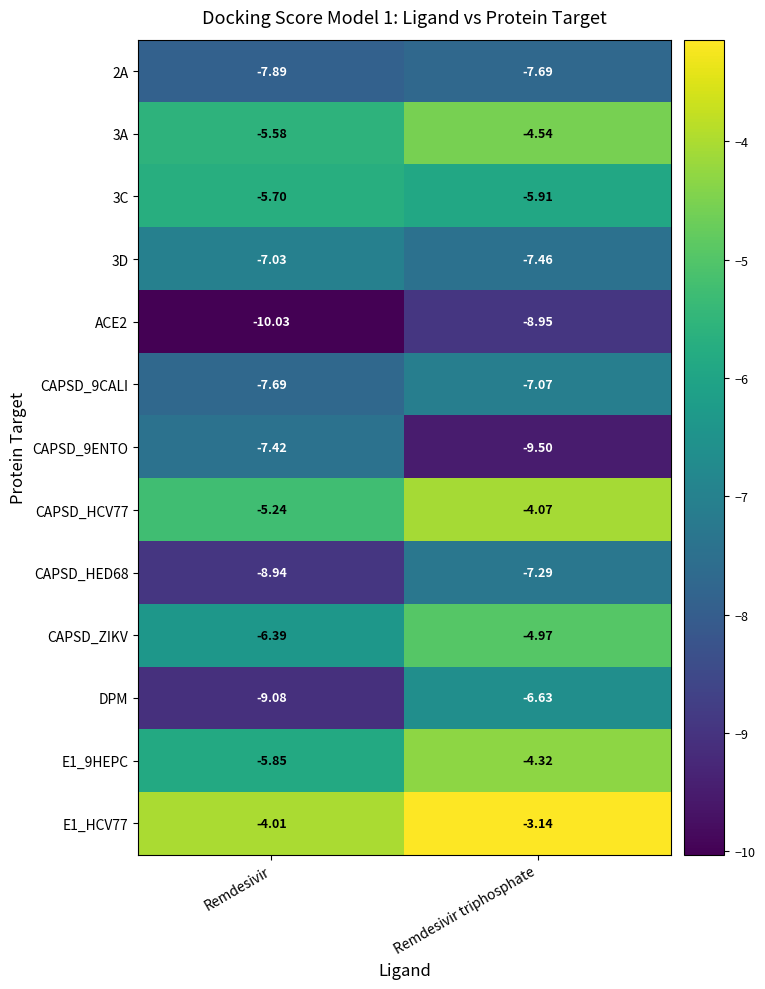

Rank the series by their maximum value, from highest to lowest.

E1_HCV77, CAPSD_HCV77, E1_9HEPC, 3A, CAPSD_ZIKV, 3C, DPM, 3D, CAPSD_9CALI, CAPSD_HED68, CAPSD_9ENTO, 2A, ACE2